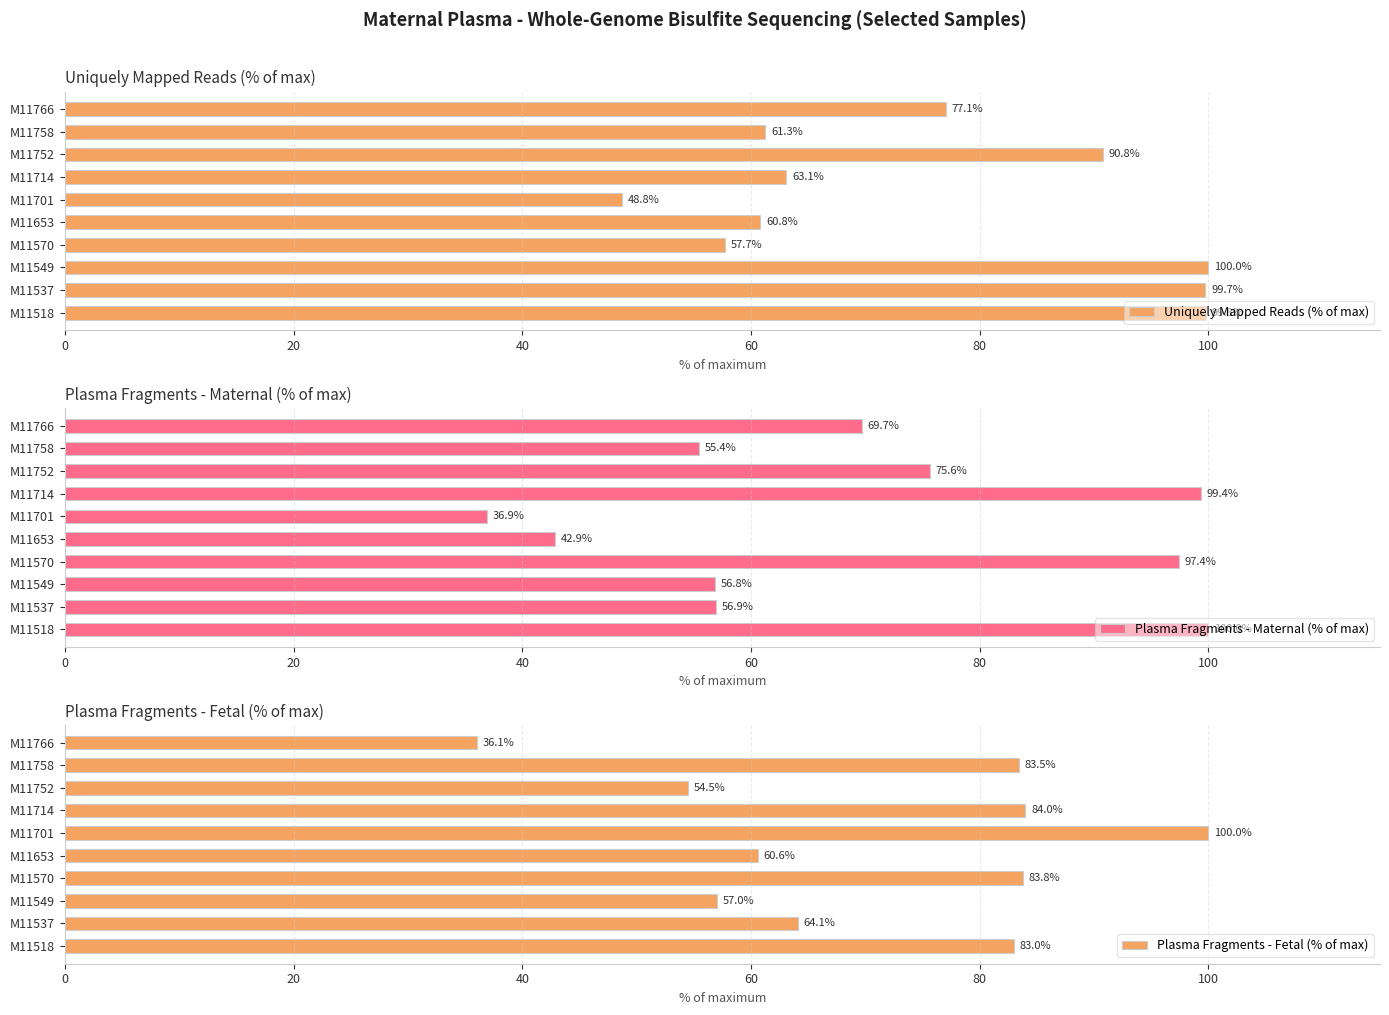

Rank the categories by Uniquely Mapped Reads (% of max) value from highest to lowest.

M11549, M11518, M11537, M11752, M11766, M11714, M11758, M11653, M11570, M11701